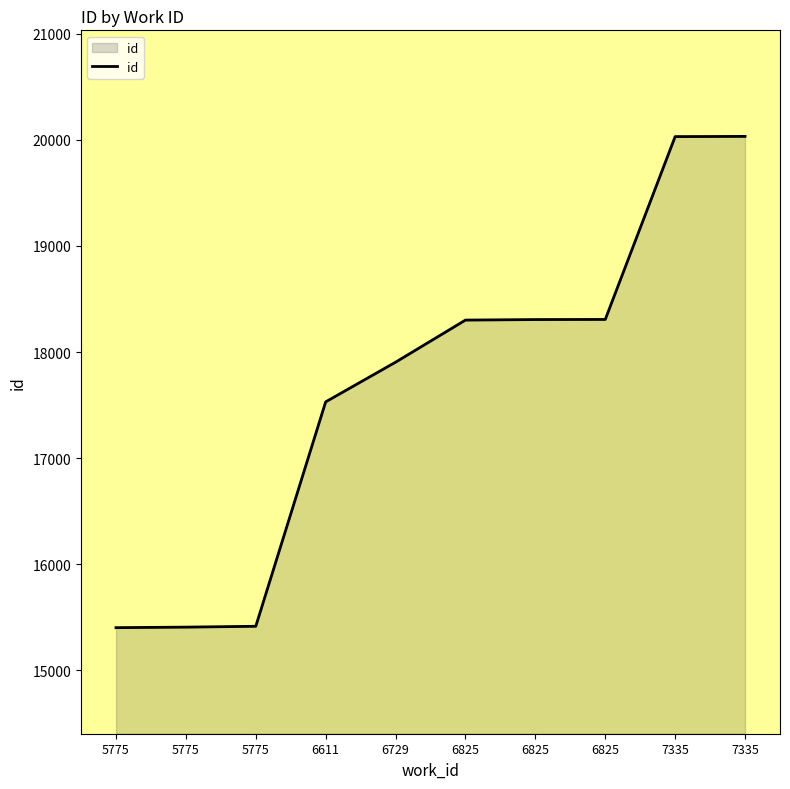

Reading left to right, what are all the values shown in this chart?

5775=15401	5775=15406	5775=15414	6611=17530	6729=17904	6825=18301	6825=18306	6825=18307	7335=20031	7335=20033